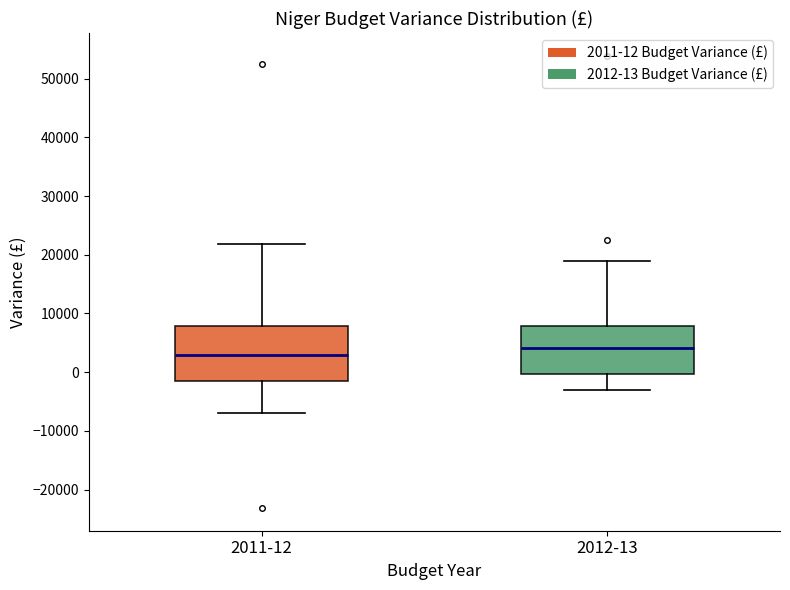

Which box's median line is the highest?

2012-13